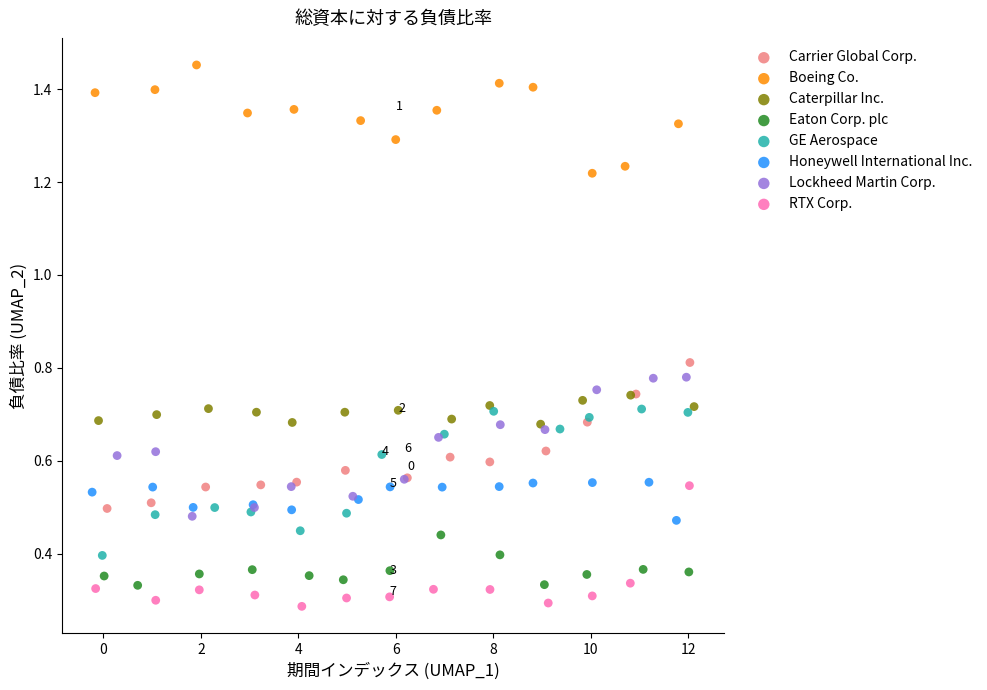

Which series contains the lowest Y value?

RTX Corp.